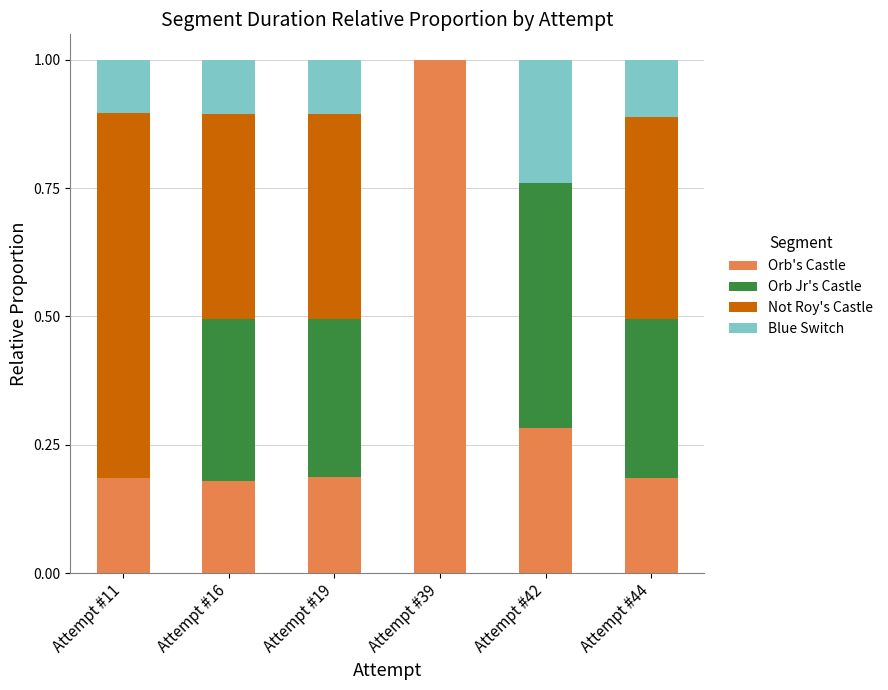

Does the chart contain stacked bars?

Yes